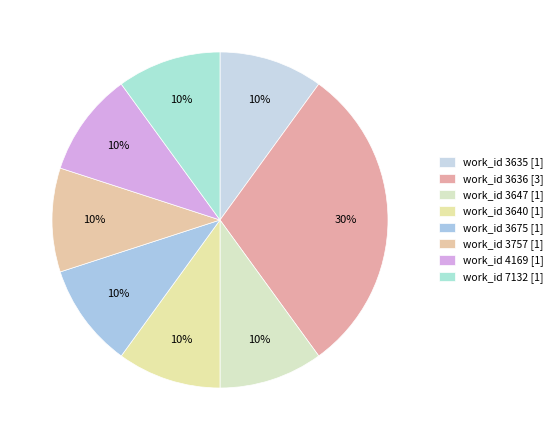

How many segments does this pie chart have?

8